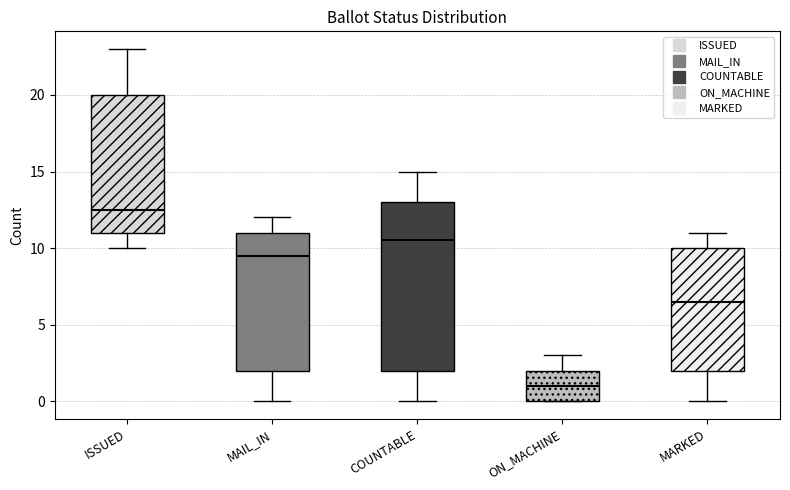

Which box has the lowest median line?

ON_MACHINE